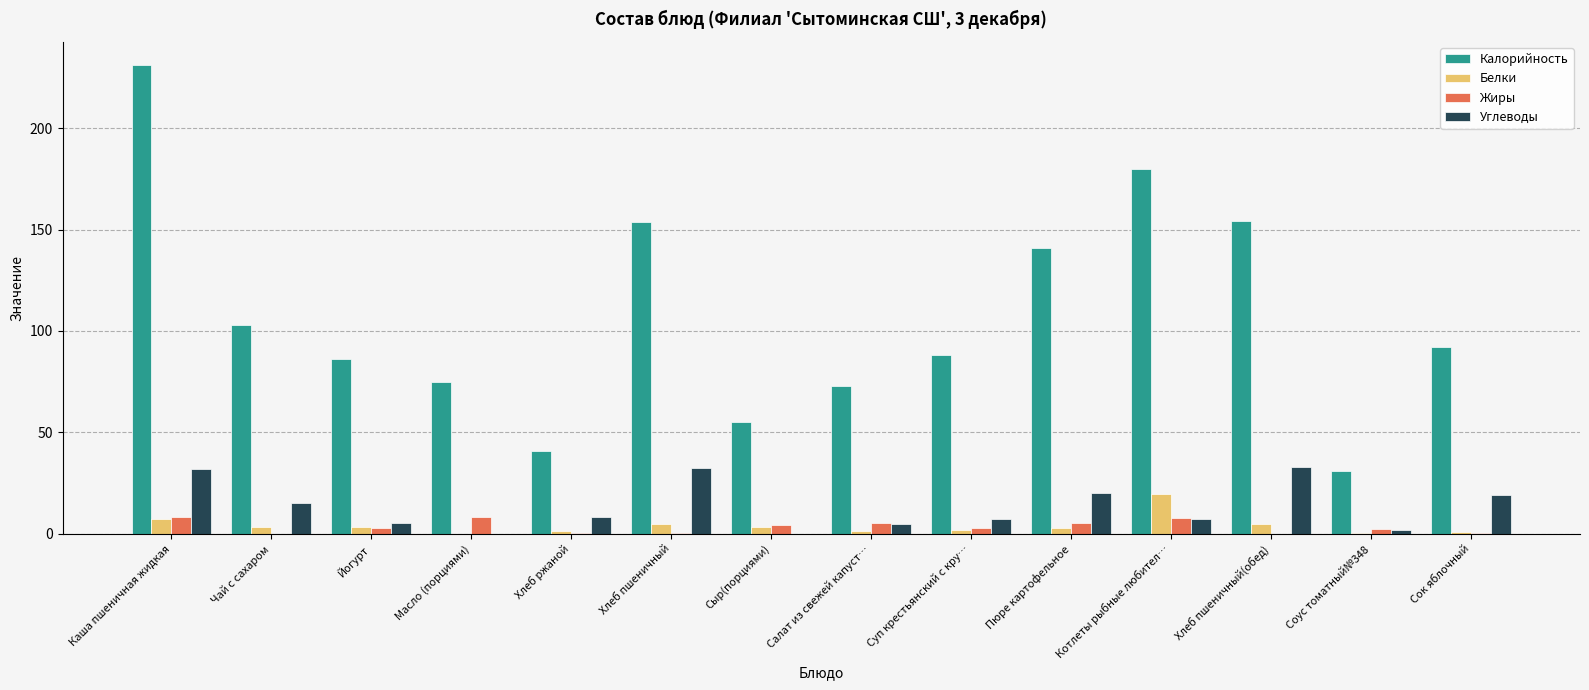

What is the sum of all Углеводы values?

187.4